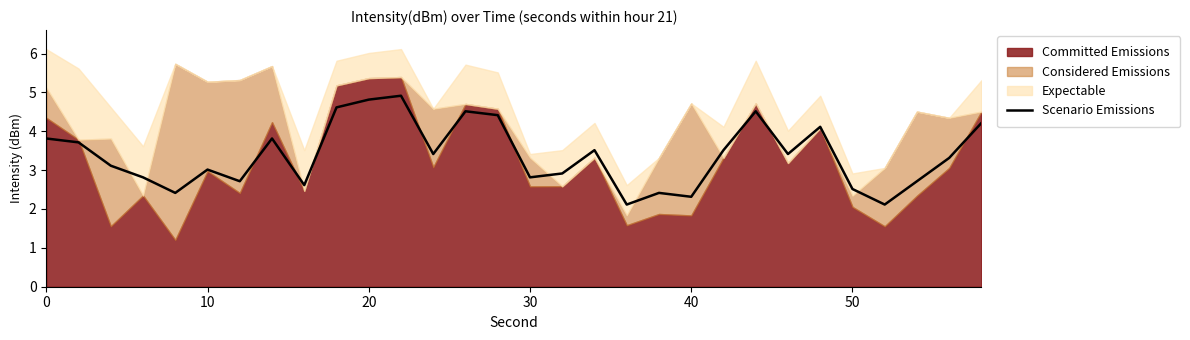

What is the lowest value of the Scenario Emissions series?

2.1